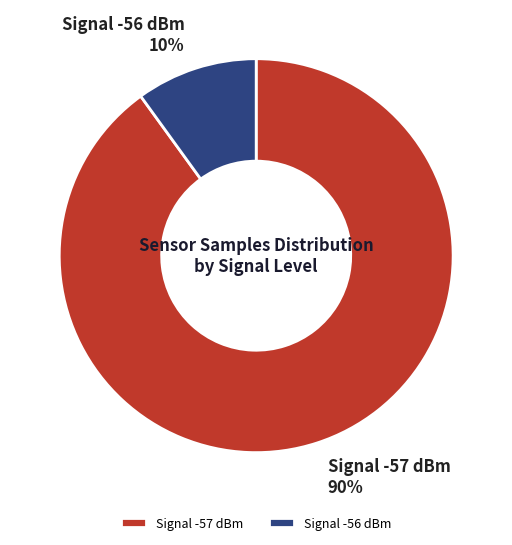

To the nearest percent, what is the average slice percentage?

50%